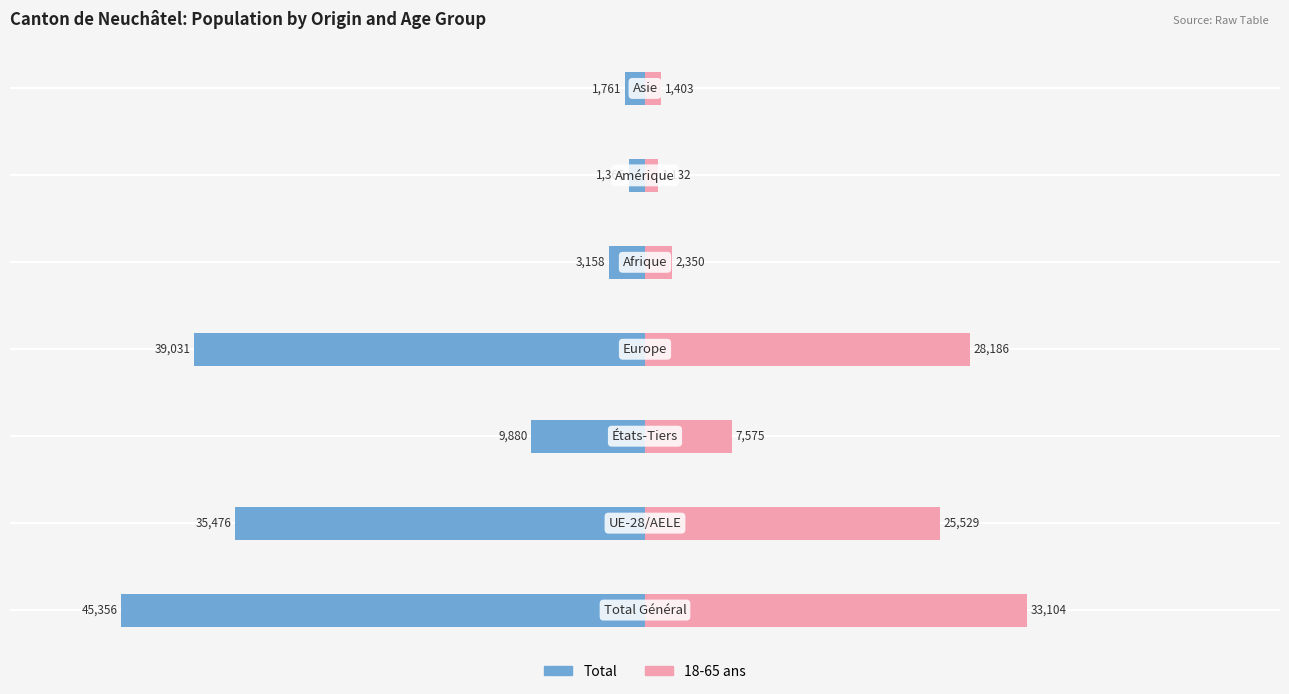

Rank the series at 20000 from lowest to highest value.

Total, 18-65 ans